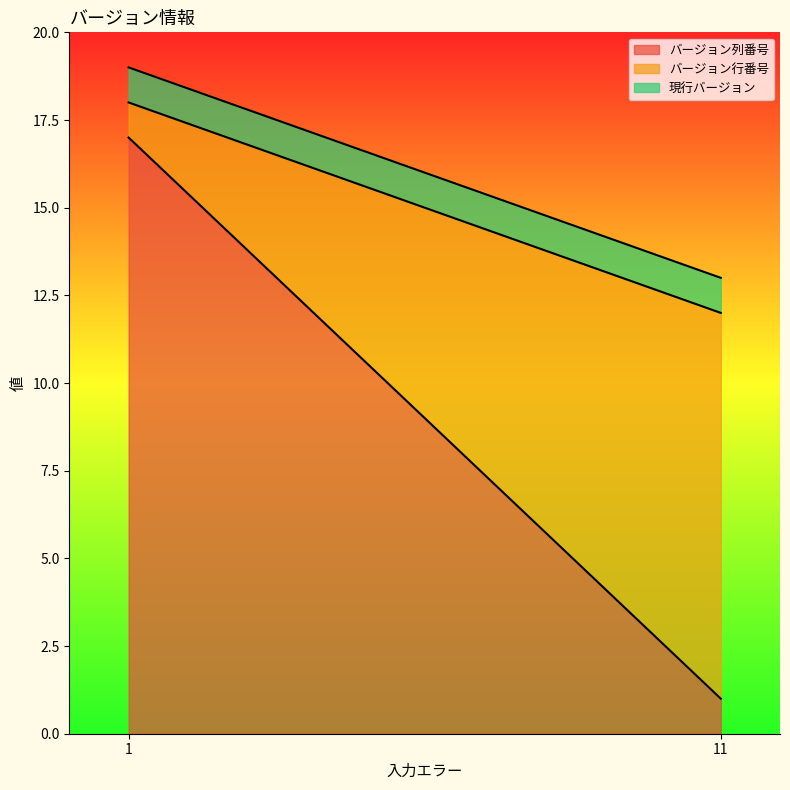

How many lines are shown in the chart?

3